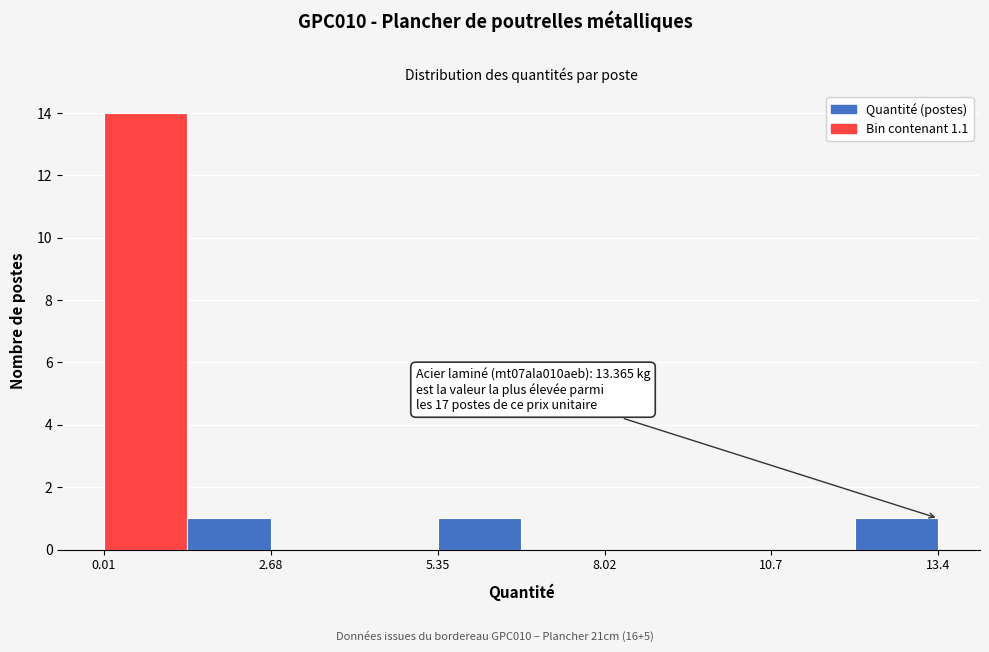

Read against the x-axis, roughly where is the centre of the tallest bar?

0.5